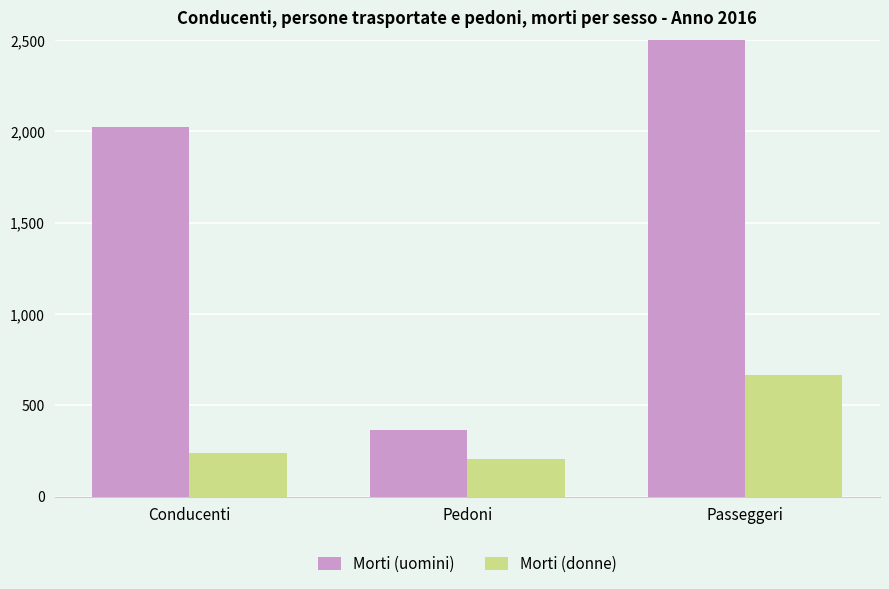

At how many categories does at least one series exceed 524?

2